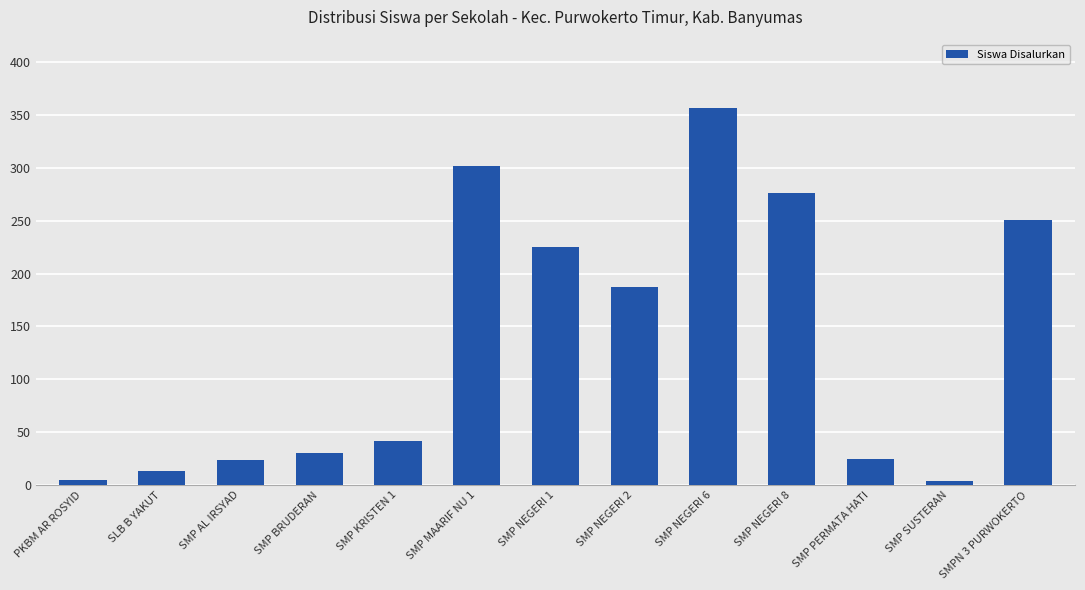

The value at SMP AL IRSYAD is 24. True or false?

True